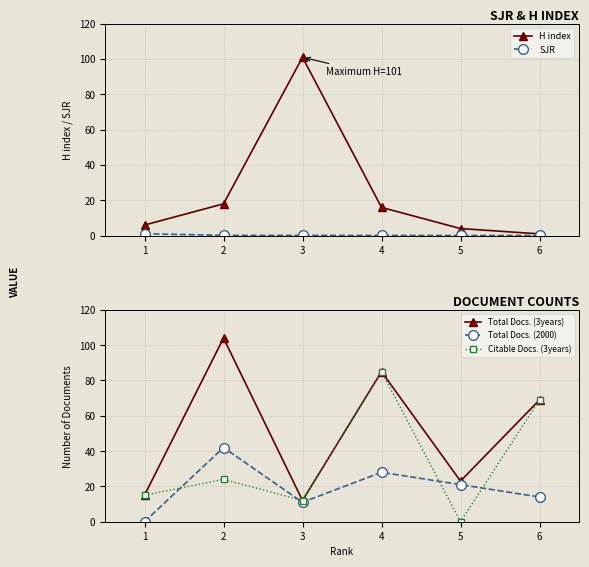

Reading right to left, what are all the values shown in this chart?

H index: 6=1.0	5=4.0	4=16.0	3=101.0	2=18.0	1=6.0
SJR: 6=0.1	5=0.1	4=0.1	3=0.1	2=0.2	1=1.1
Total Docs. (3years): 6=69.0	5=23.0	4=85.0	3=12.0	2=104.0	1=15.0
Total Docs. (2000): 6=14.0	5=21.0	4=28.0	3=11.0	2=42.0	1=0.0
Citable Docs. (3years): 6=69.0	5=0.0	4=85.0	3=12.0	2=24.0	1=15.0